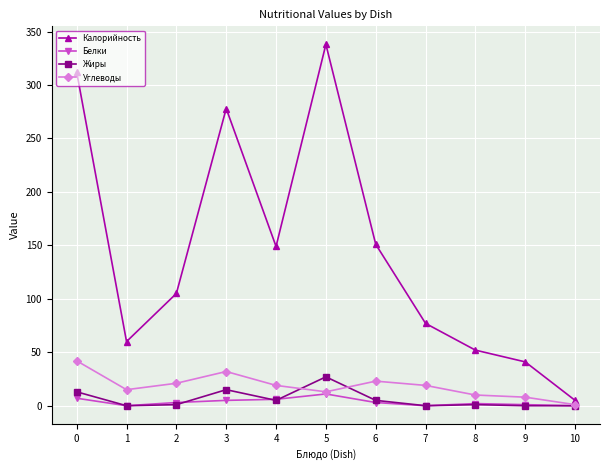

True or false: Жиры has more than 0 points higher than both neighbors.

True